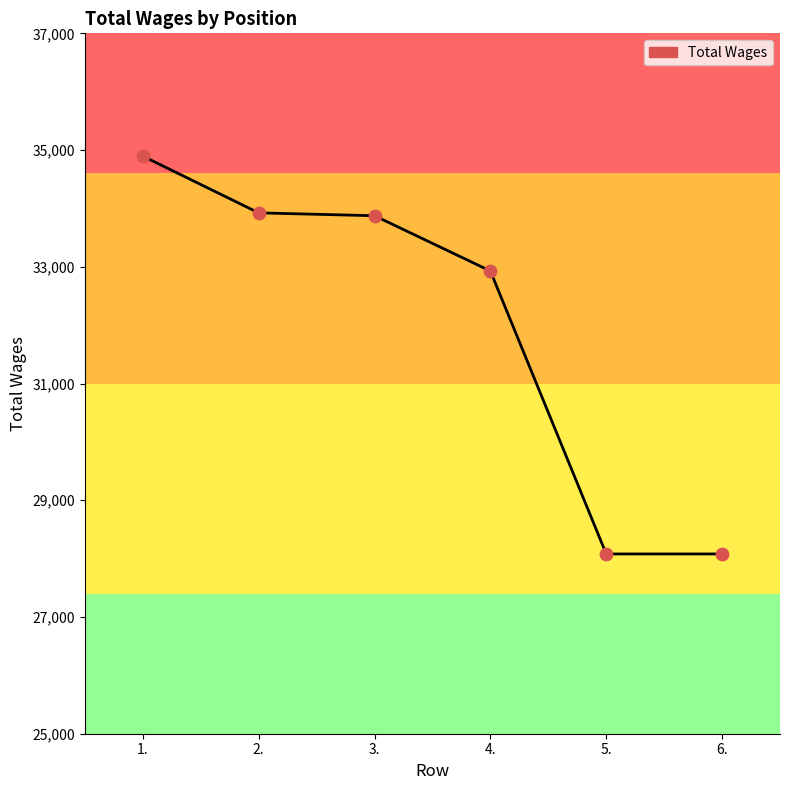

What is the change in value from 2. to 5.?

-5844